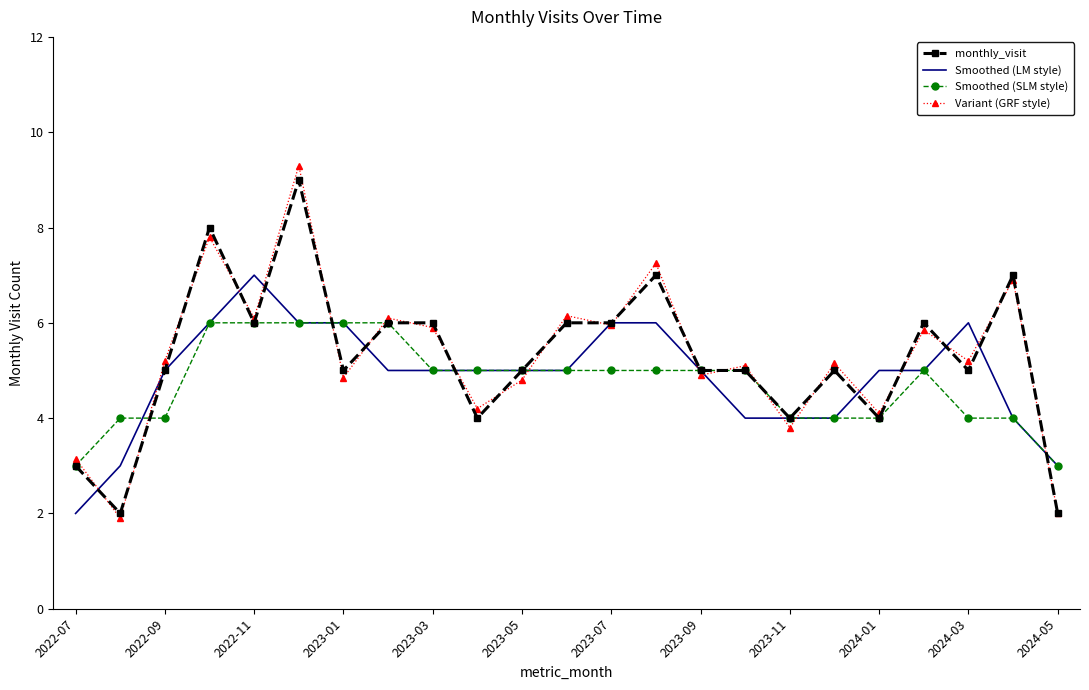

What is the minimum value for Variant (GRF style)?

1.9